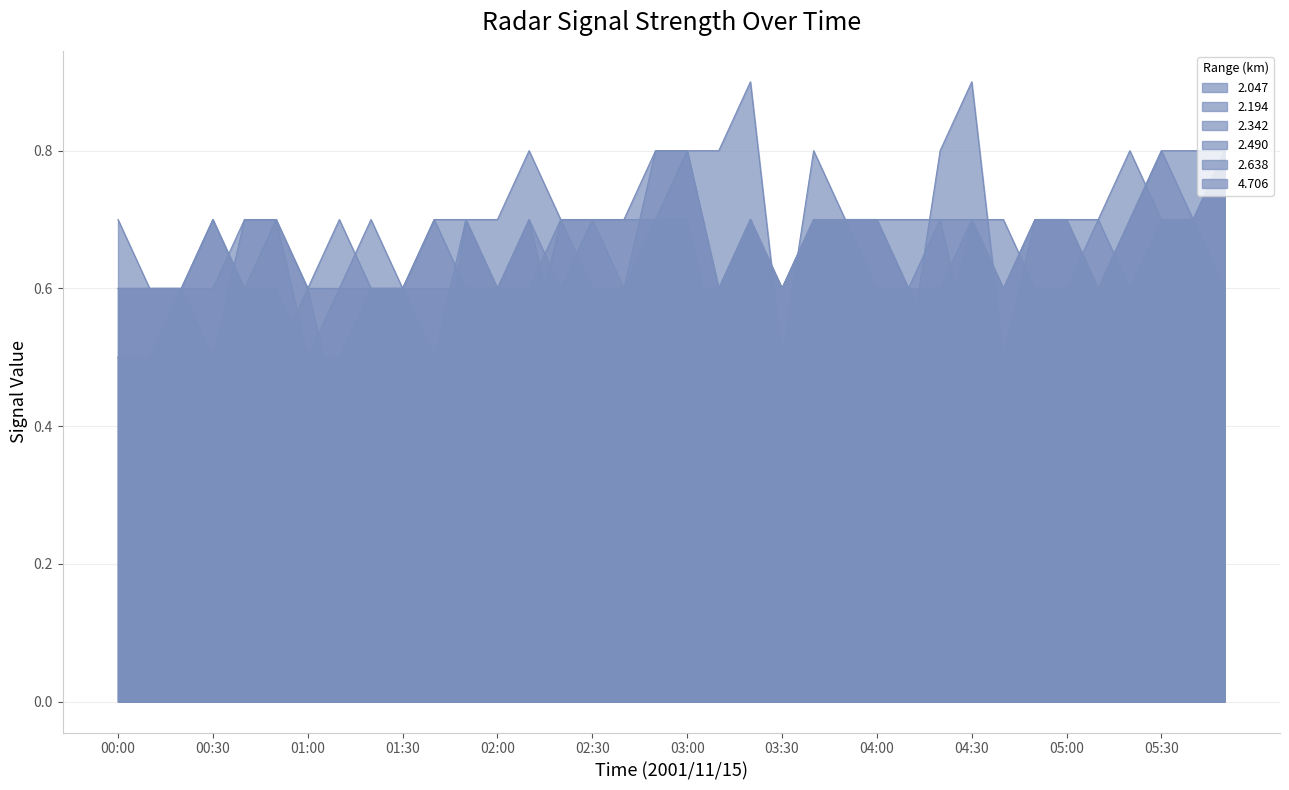

True or false: 2.194 has a value of 0.3 at 04:50.

False